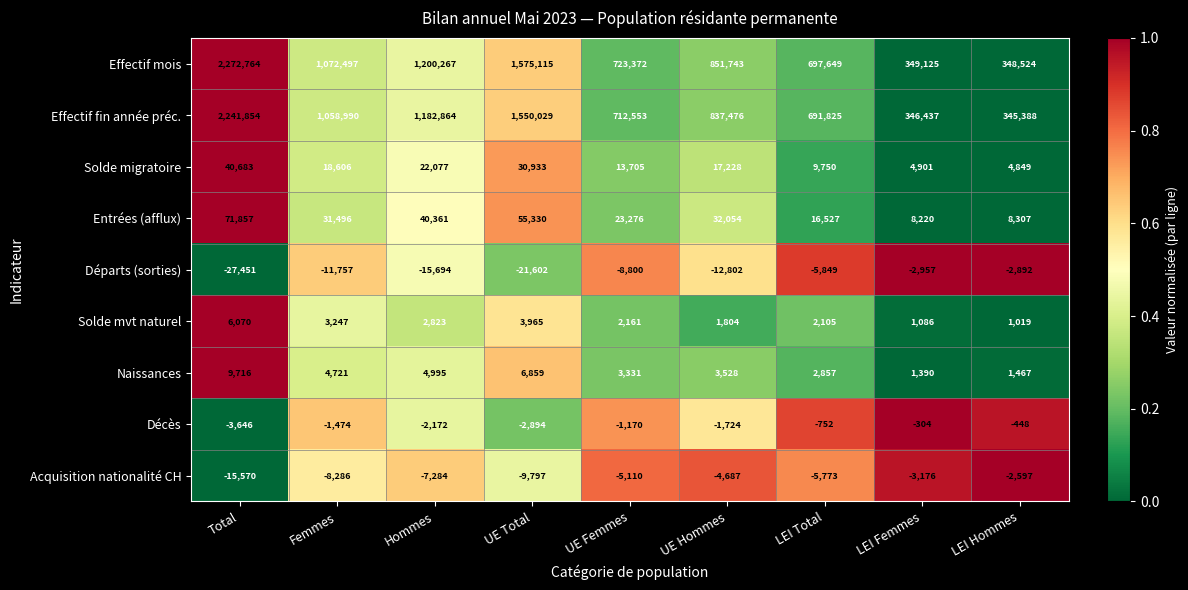

Count the number of data series in this chart.

9